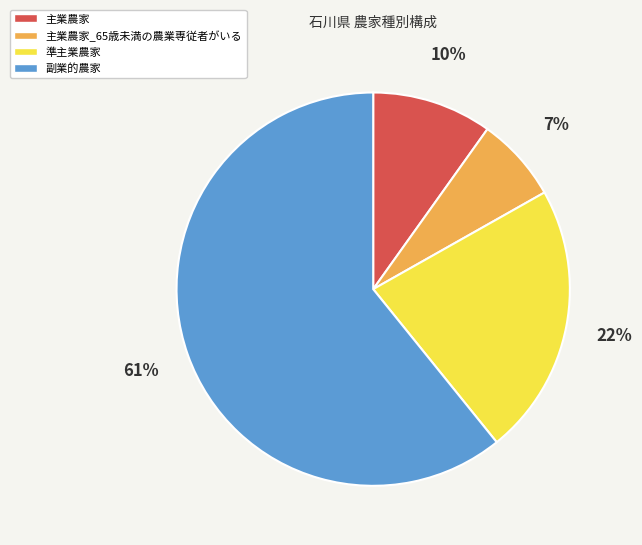

True or false: 副業的農家 accounts for 76% of the total.

False